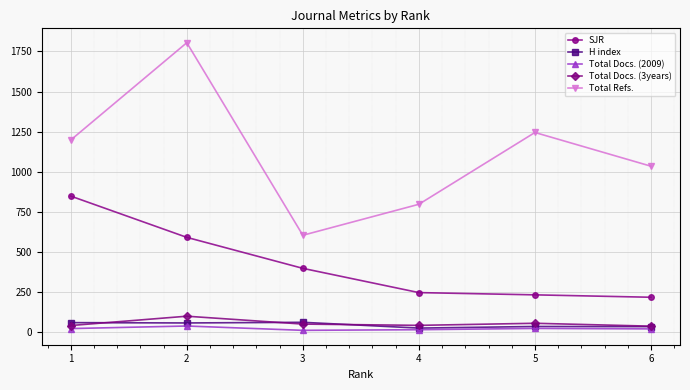

True or false: SJR has a value of 1023 at 2.

False